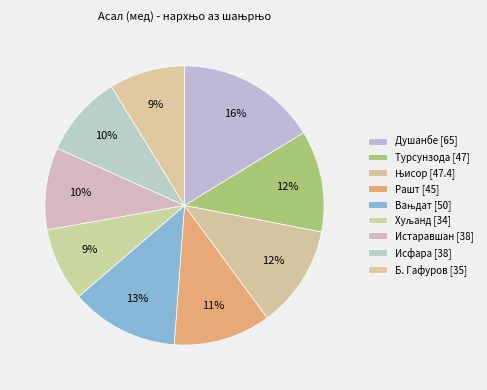

How many slices are in this pie chart?

9